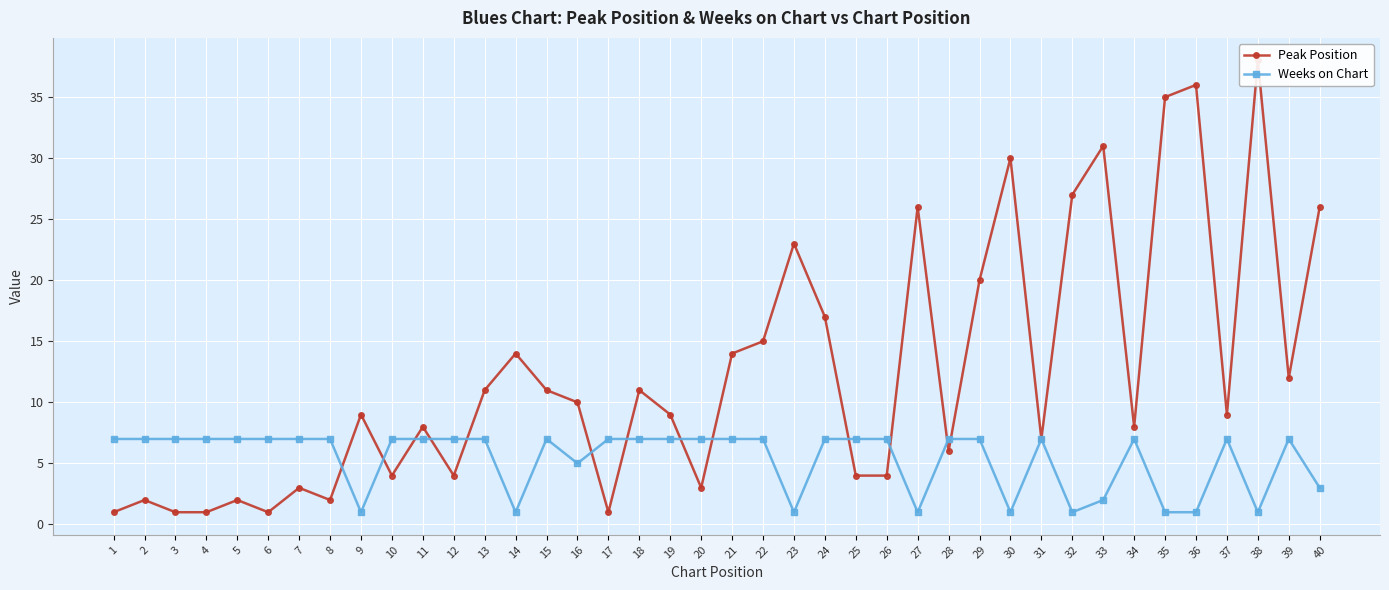

What is the average value of the Weeks on Chart series?

5